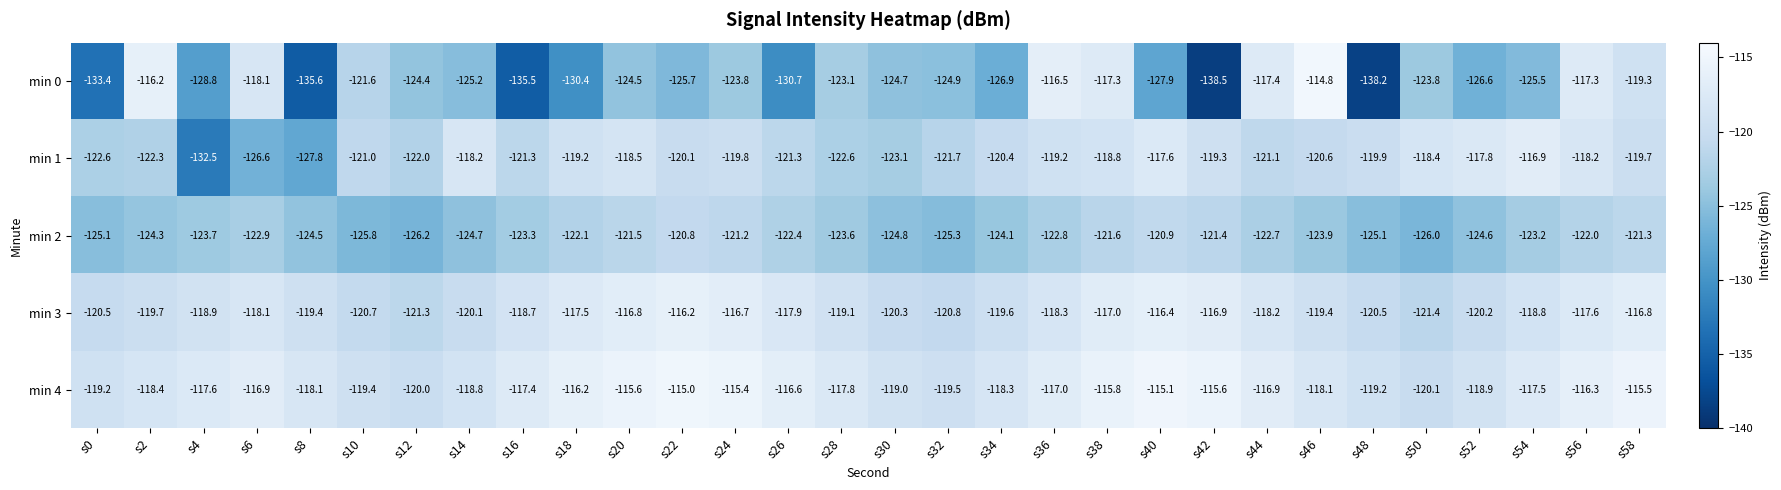

Is the value of min 2 at s10 greater than the value of min 4 at s30?

No